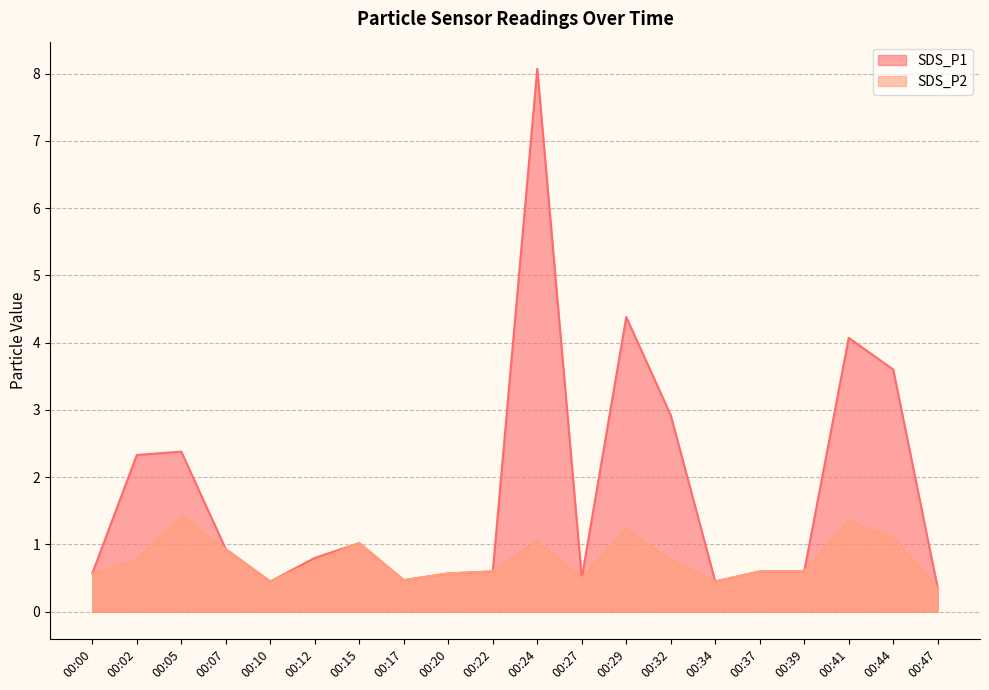

What is the difference between the maximum and minimum values in the SDS_P2 series?

1.1